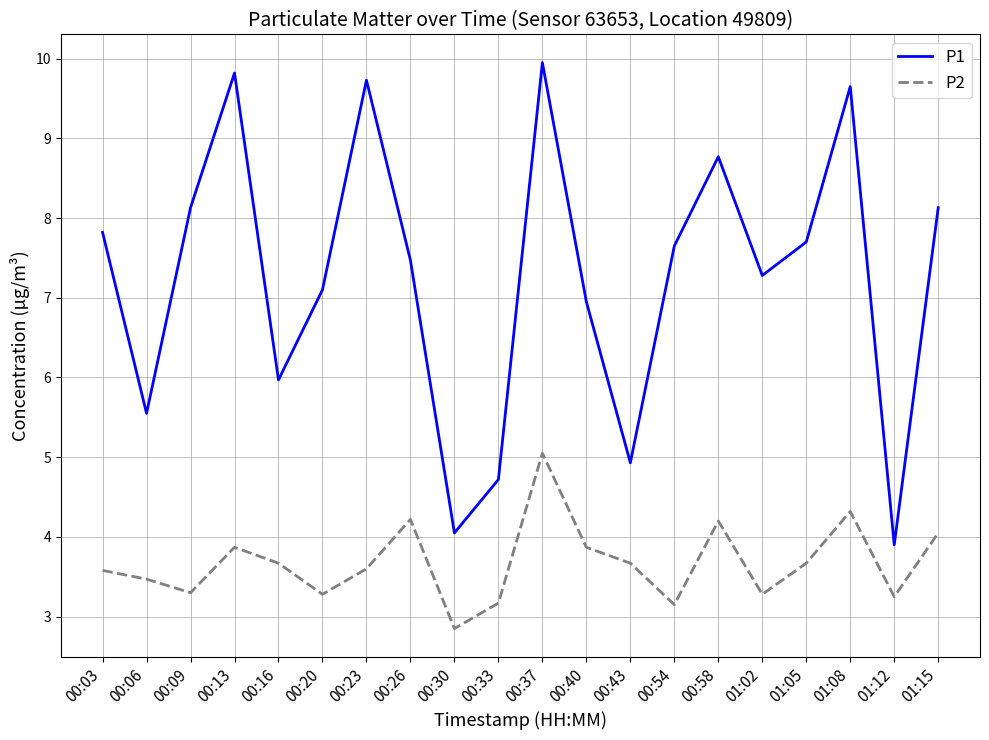

True or false: P2 and P1 intersect in this chart.

False